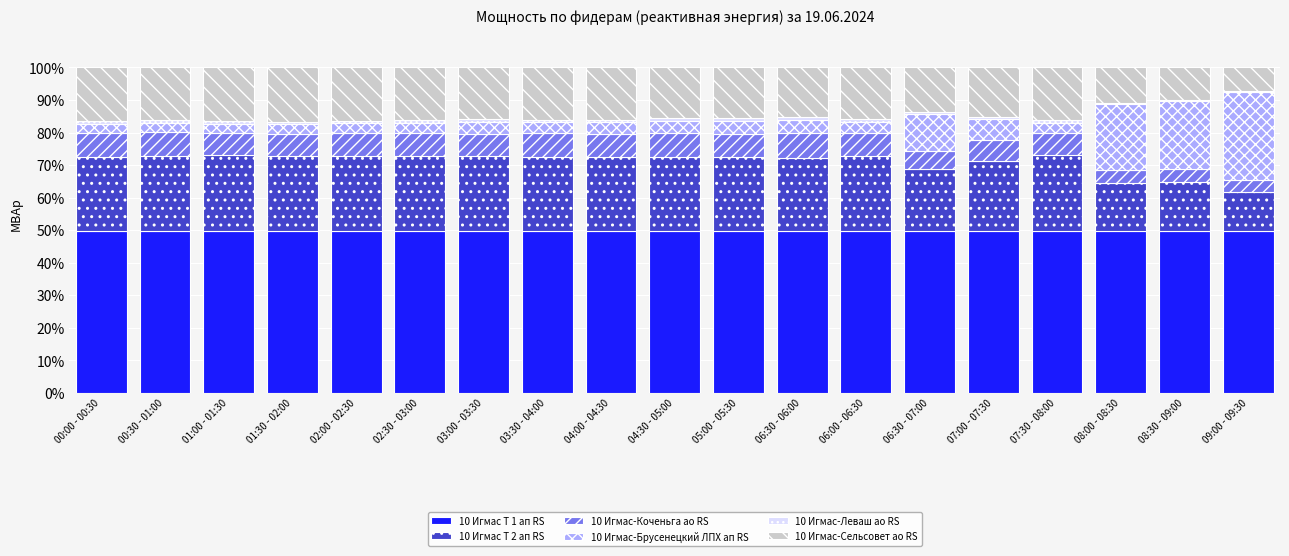

Are the bars horizontal?

No